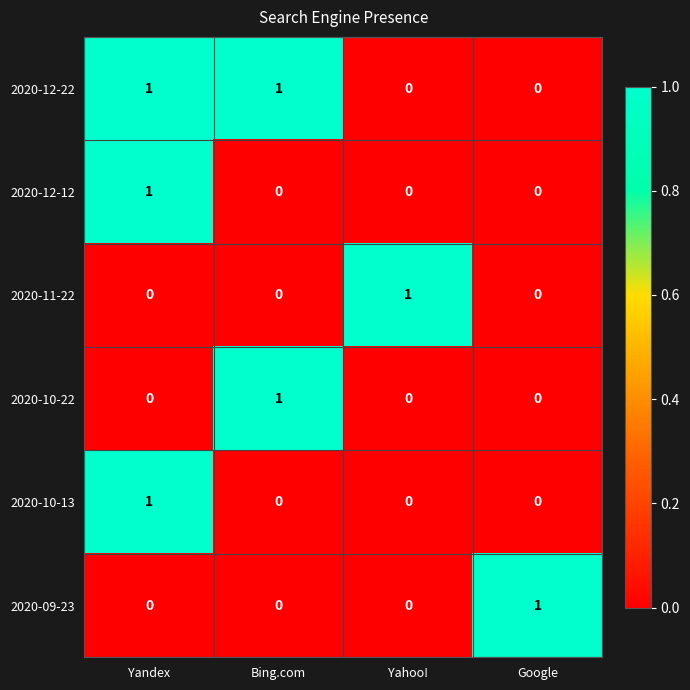

What is the maximum value shown in the chart?

1